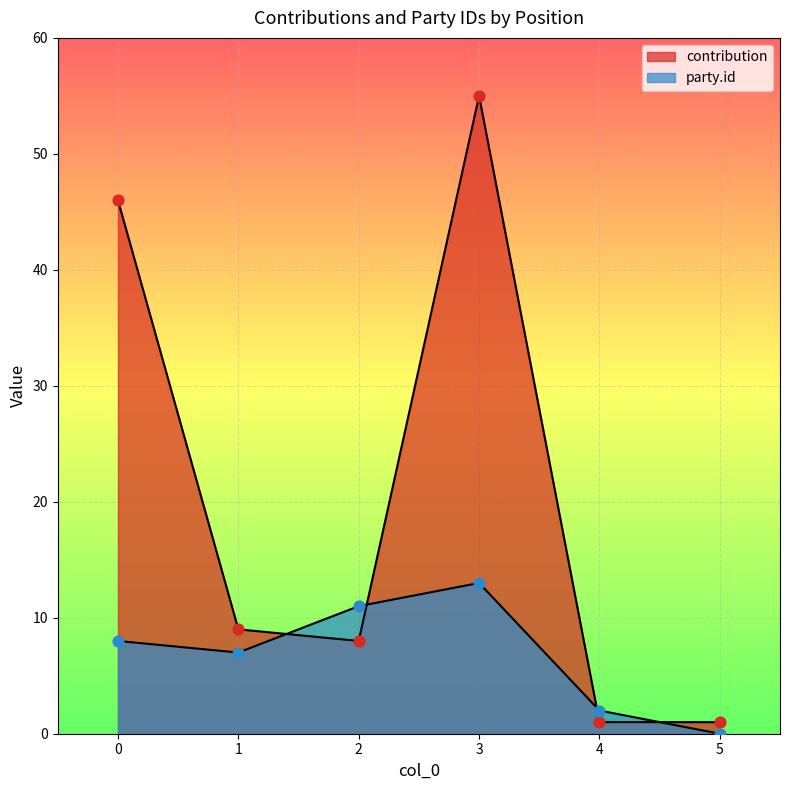

What is the total value across all series at 4?

3